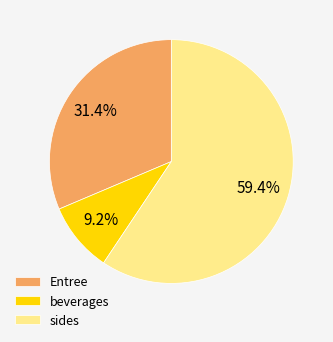

Between sides and beverages, which is larger?

sides